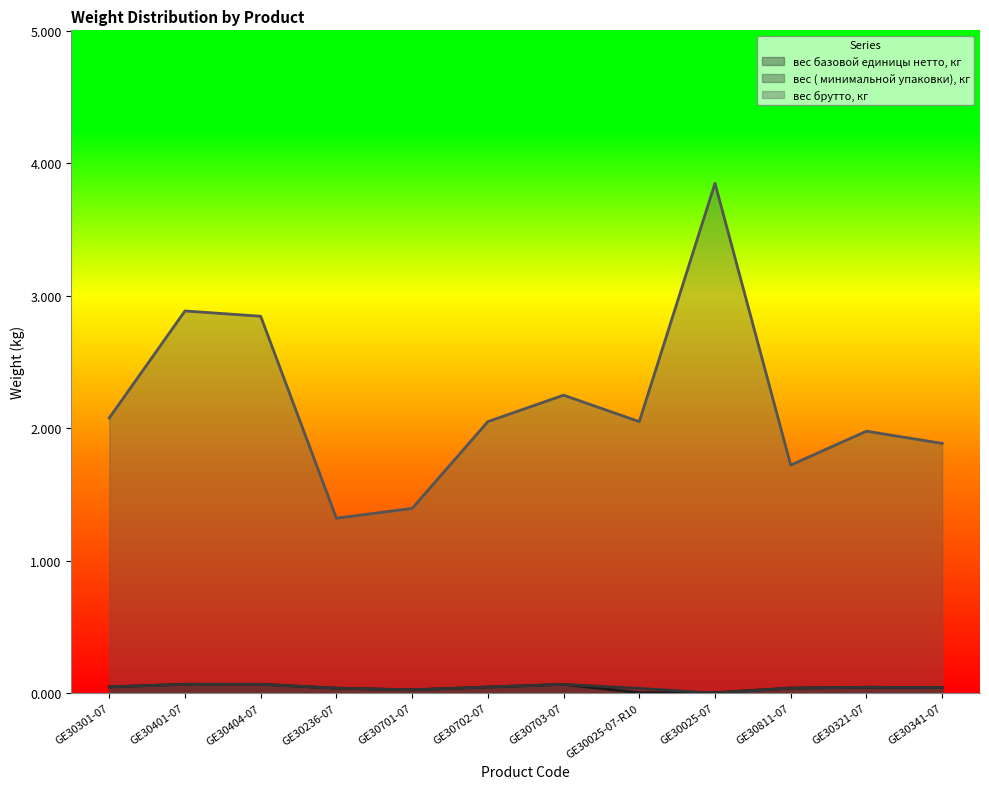

Which series has the largest range (max minus min)?

вес брутто, кг